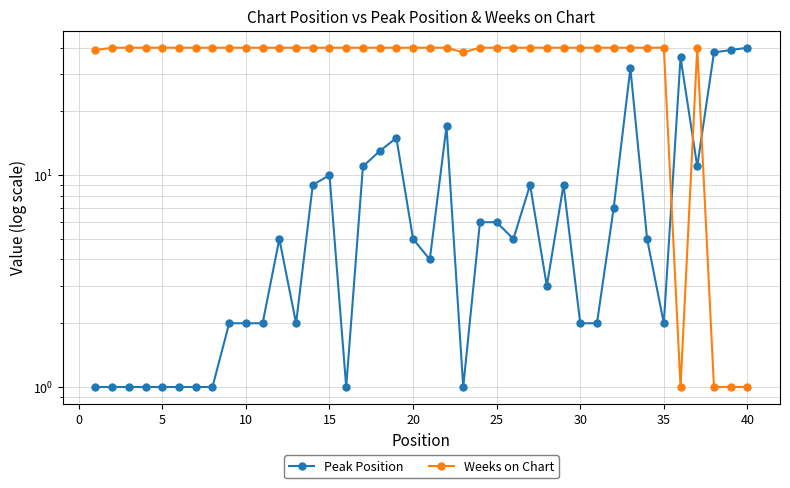

What is the value of the Weeks on Chart point at the 30th from the left?

40